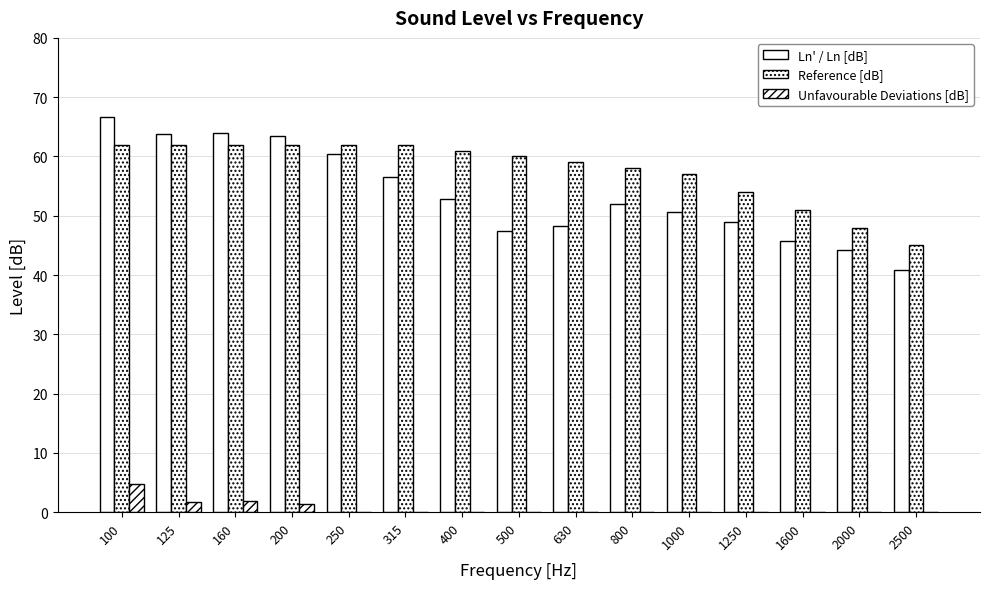

How many data points does each series have?

15